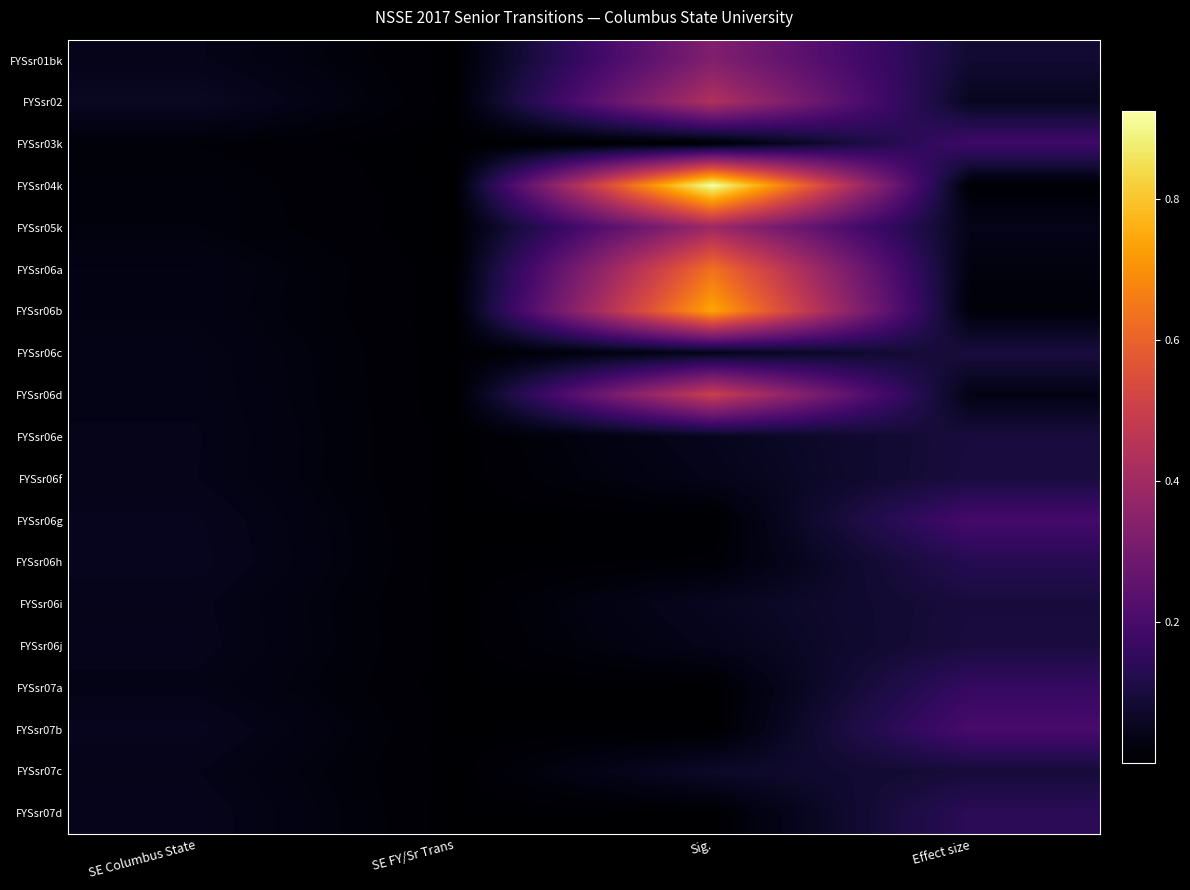

Count the number of categories in the chart.

4